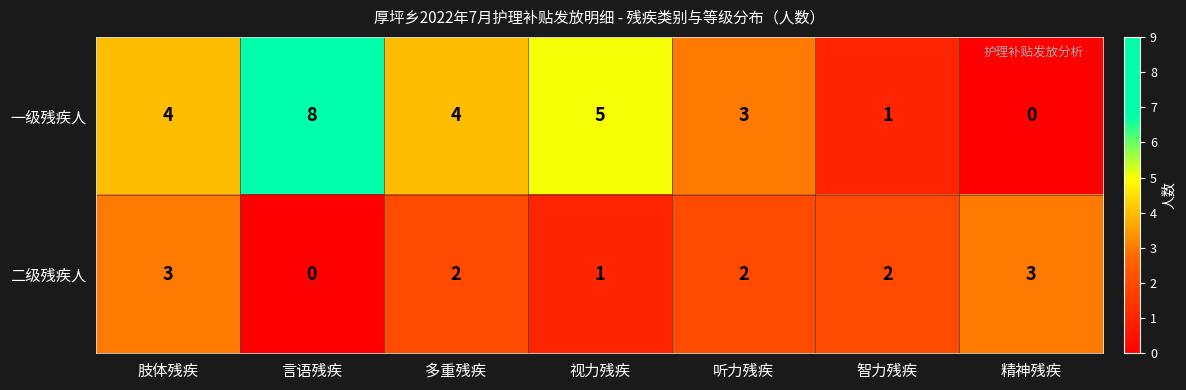

Which series changed the most between 多重残疾 and 精神残疾?

一级残疾人